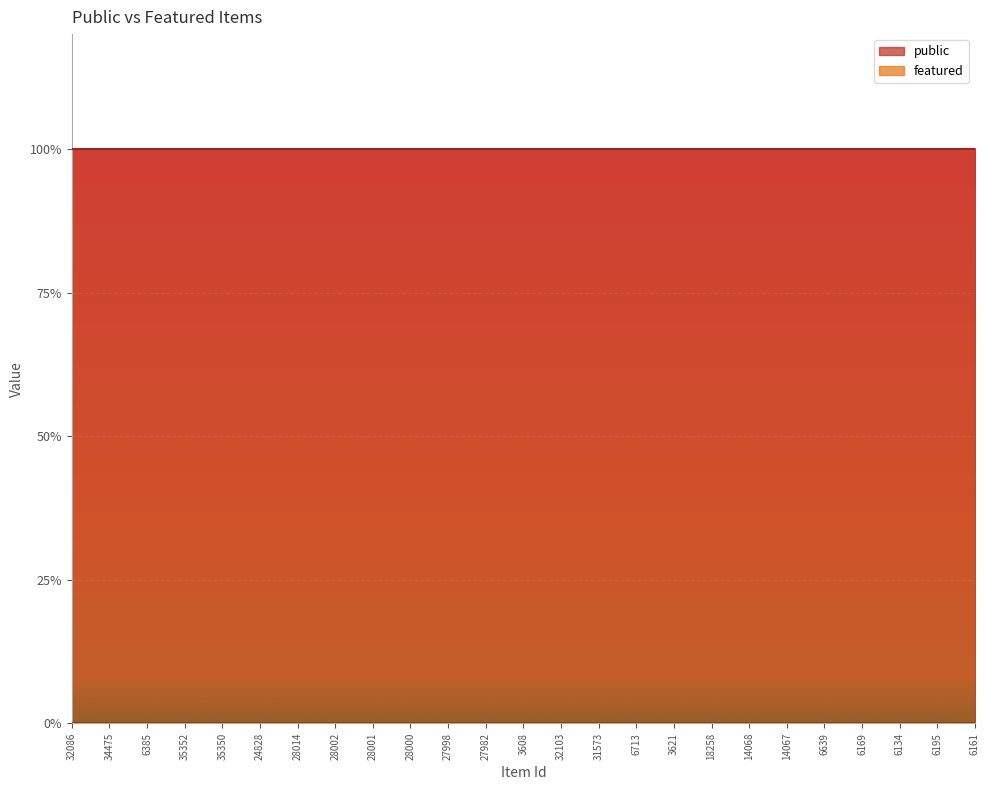

Reading left to right, extract all data points from this chart.

public: 32086=1	34475=1	6385=1	35352=1	35350=1	24828=1	28014=1	28002=1	28001=1	28000=1	27998=1	27982=1	3608=1	32103=1	31573=1	6713=1	3621=1	18258=1	14068=1	14067=1	6639=1	6169=1	6134=1	6195=1	6161=1
featured: 32086=0	34475=0	6385=0	35352=0	35350=0	24828=0	28014=0	28002=0	28001=0	28000=0	27998=0	27982=0	3608=0	32103=0	31573=0	6713=0	3621=0	18258=0	14068=0	14067=0	6639=0	6169=0	6134=0	6195=0	6161=0